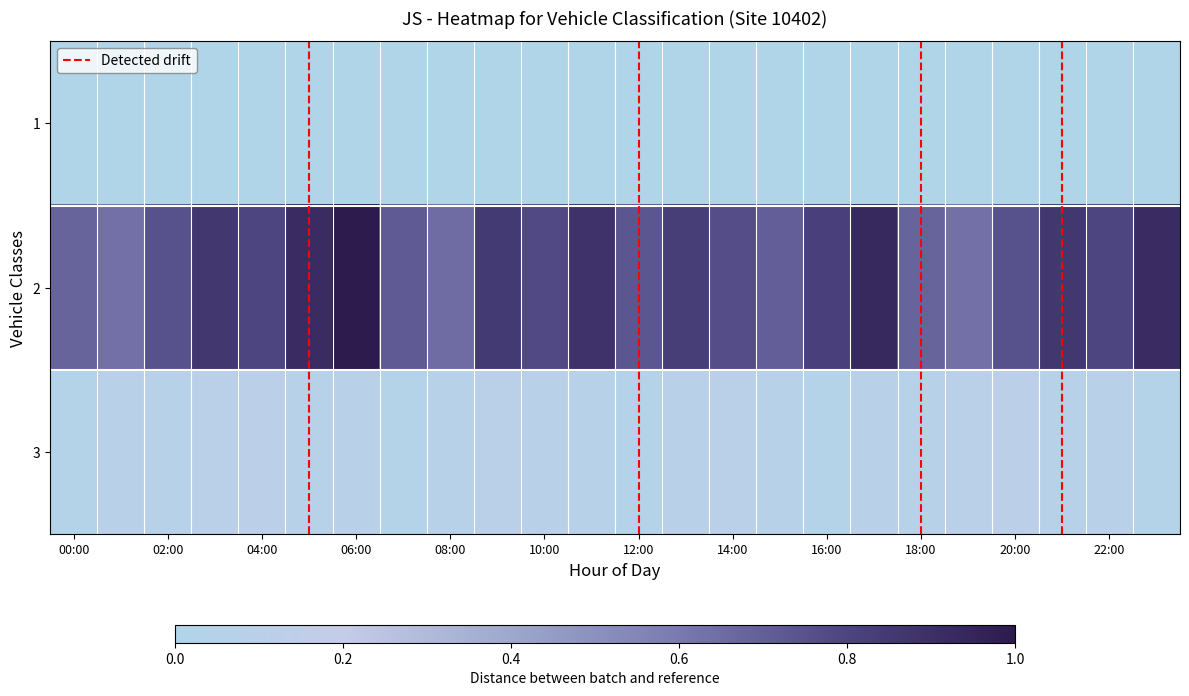

Reading right to left, list all the values displayed in this chart.

1: 0.0	0.0	0.0	0.0	0.0	0.0	0.0	0.0	0.0	0.0	0.0	0.0	0.0	0.0	0.0	0.0	0.0	0.0	0.0	0.0	0.0	0.0	0.0	0.0
2: 0.9	0.8	0.9	0.7	0.6	0.7	0.9	0.8	0.7	0.8	0.8	0.7	0.9	0.8	0.8	0.6	0.7	1.0	0.9	0.8	0.9	0.7	0.6	0.7
3: 0.0	0.1	0.1	0.1	0.1	0.1	0.1	0.0	0.1	0.1	0.1	0.0	0.1	0.1	0.1	0.1	0.0	0.1	0.1	0.1	0.1	0.1	0.1	0.0